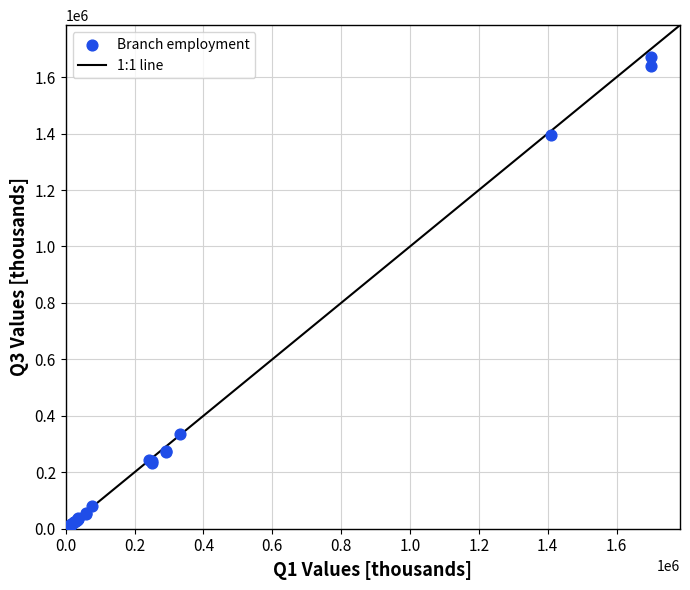

What Y value in the scatter plot is closest to 836654?

335957.7